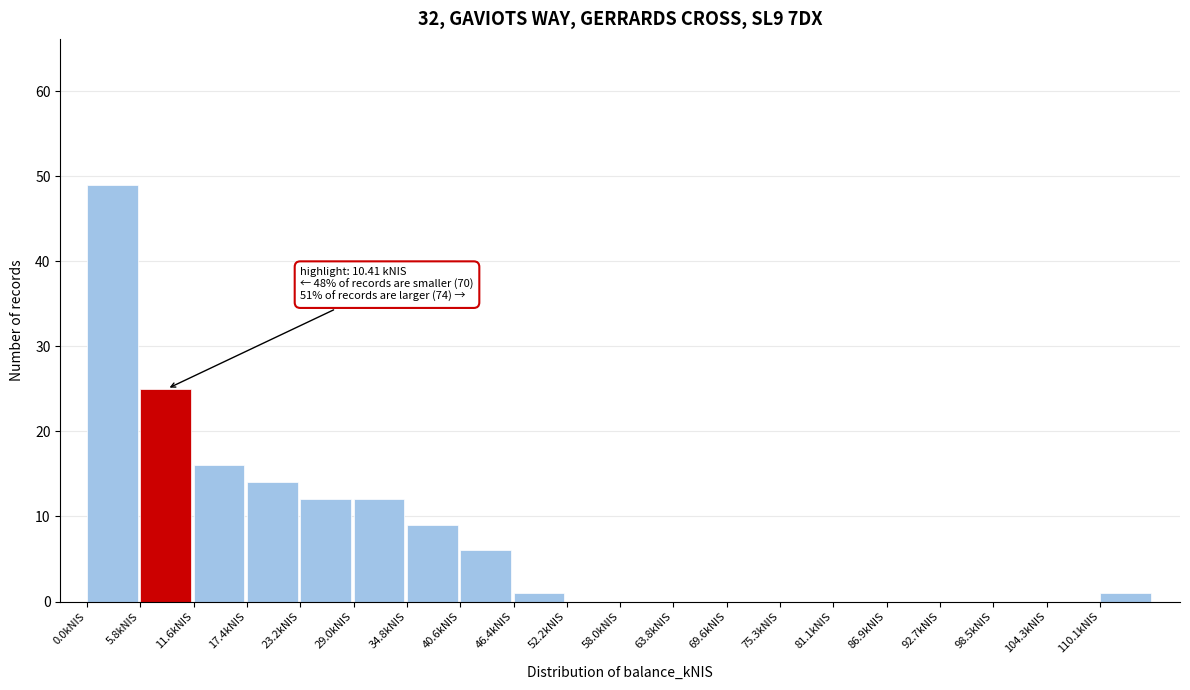

Over which range of the x-axis is the bar tallest?

0 to 6